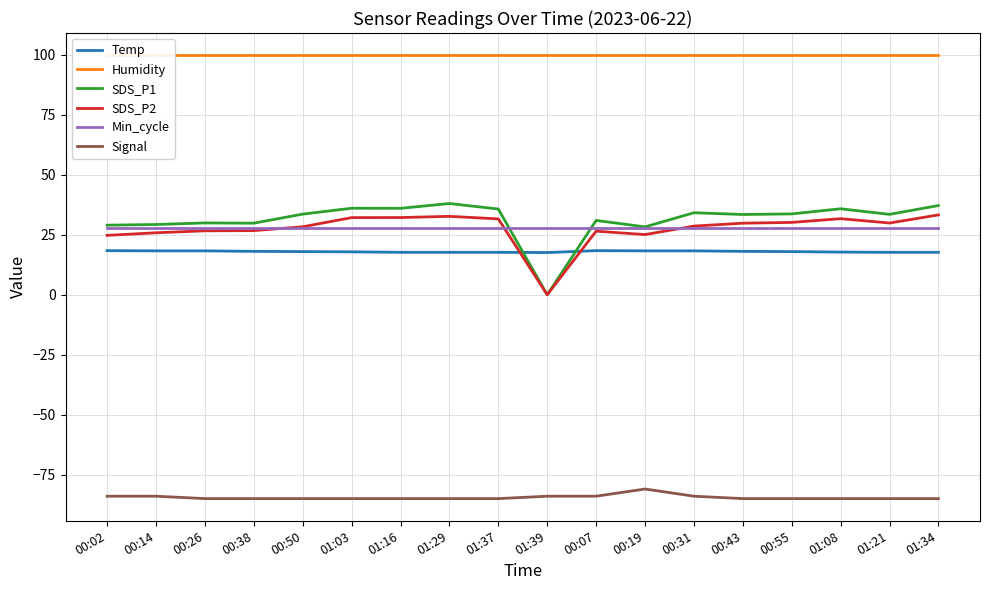

Is the value of Min_cycle at 01:39 greater than the value of Humidity at 00:19?

No